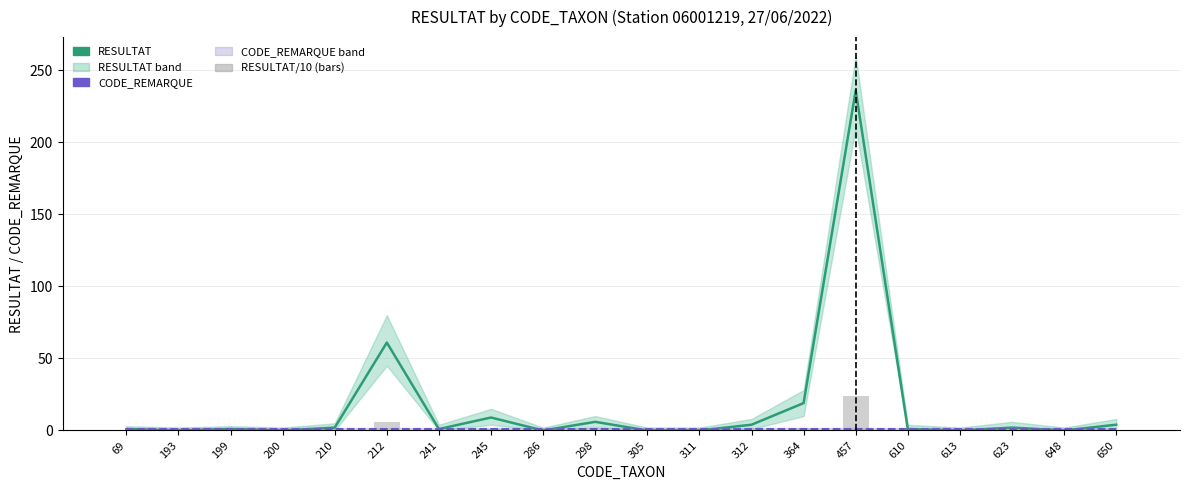

Which has a higher value, 312 or 199?

312